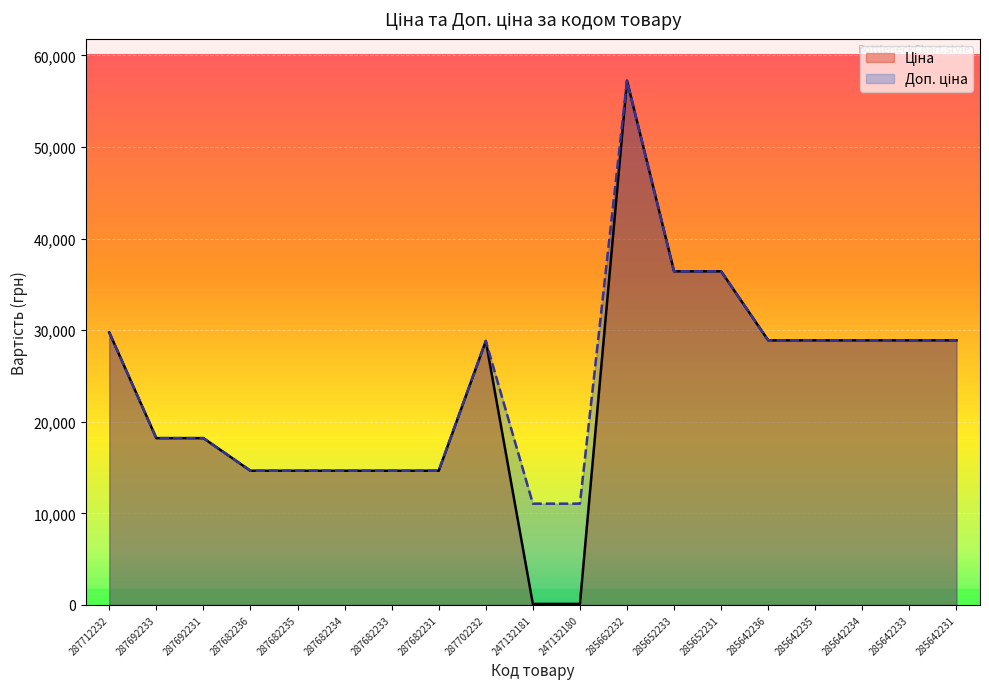

What is the total value across all series at 285642235?

57780.6